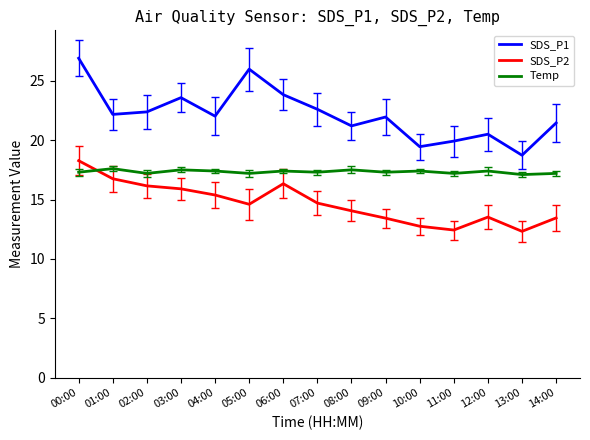

Is it true that Temp equals 17.4 at 10:00?

True